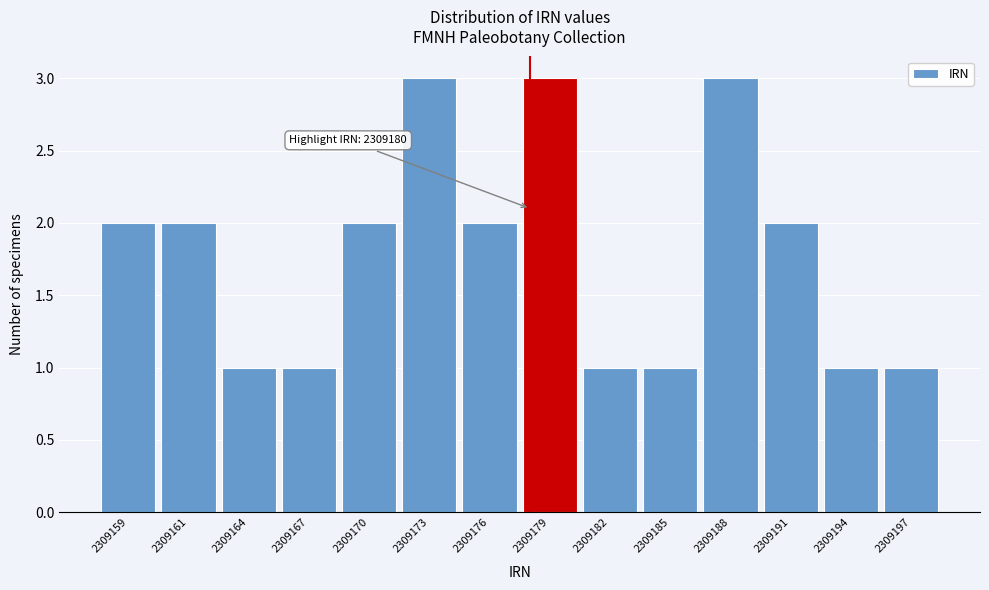

Reading right to left, list all the values displayed in this chart.

1	1	2	3	1	1	3	2	3	2	1	1	2	2